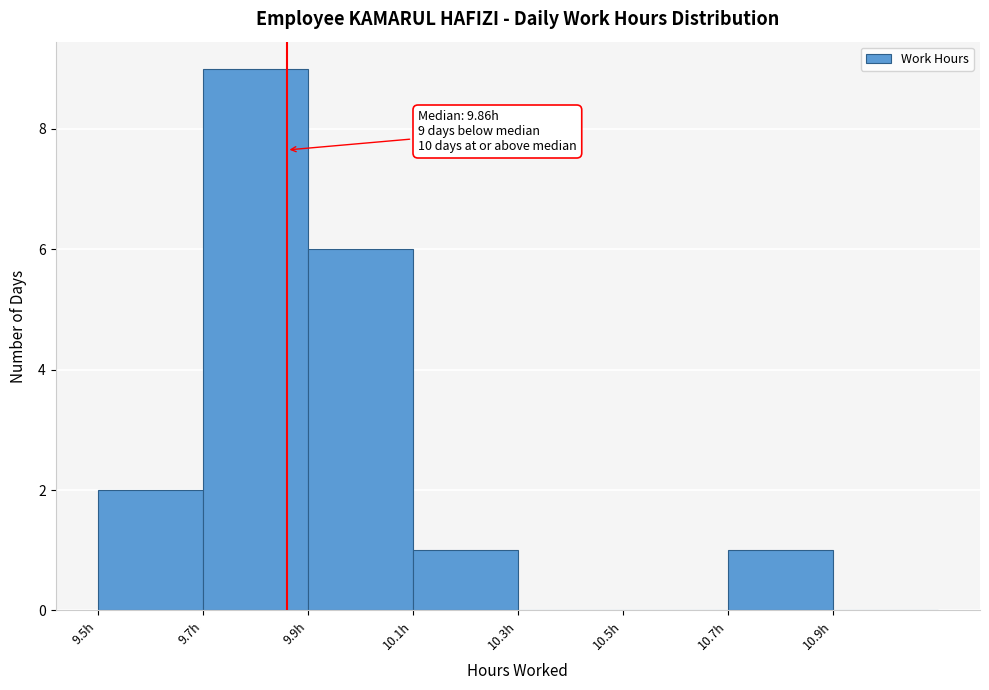

Which range on the x-axis has the tallest bar?

9.7 to 9.9